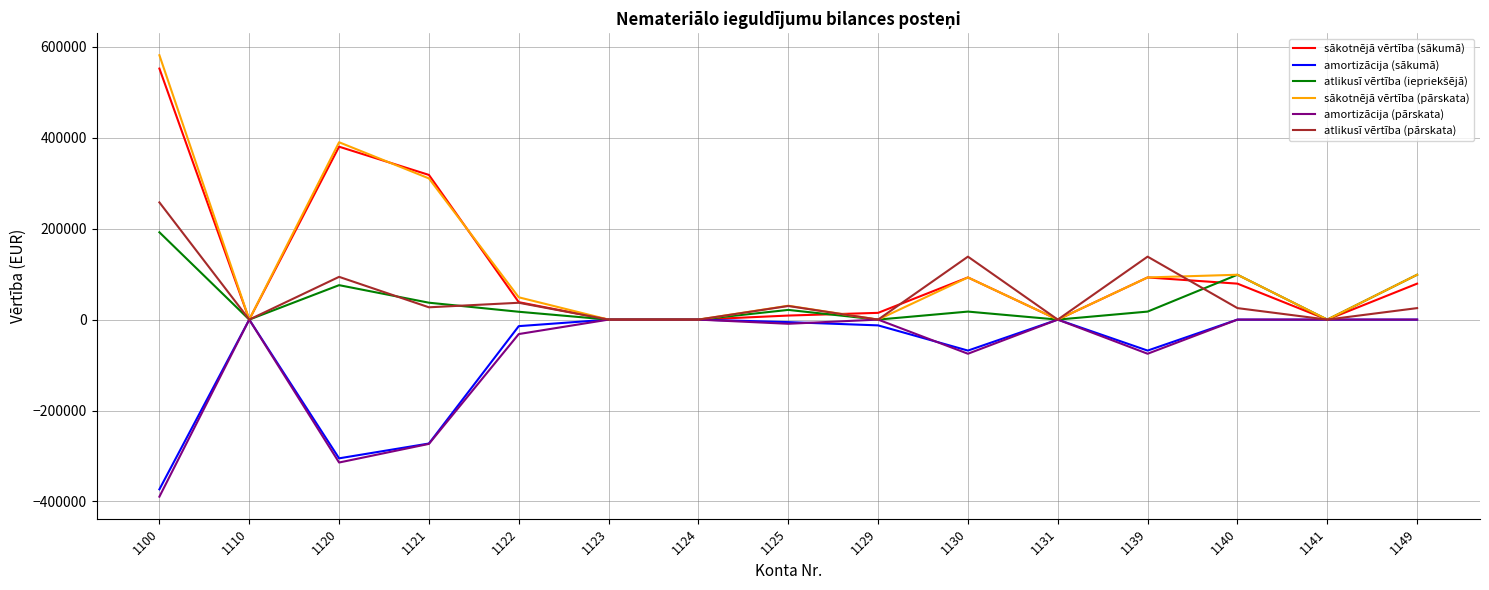

The sākotnējā vērtība (sākumā) series shows 0 at 1110. True or false?

True